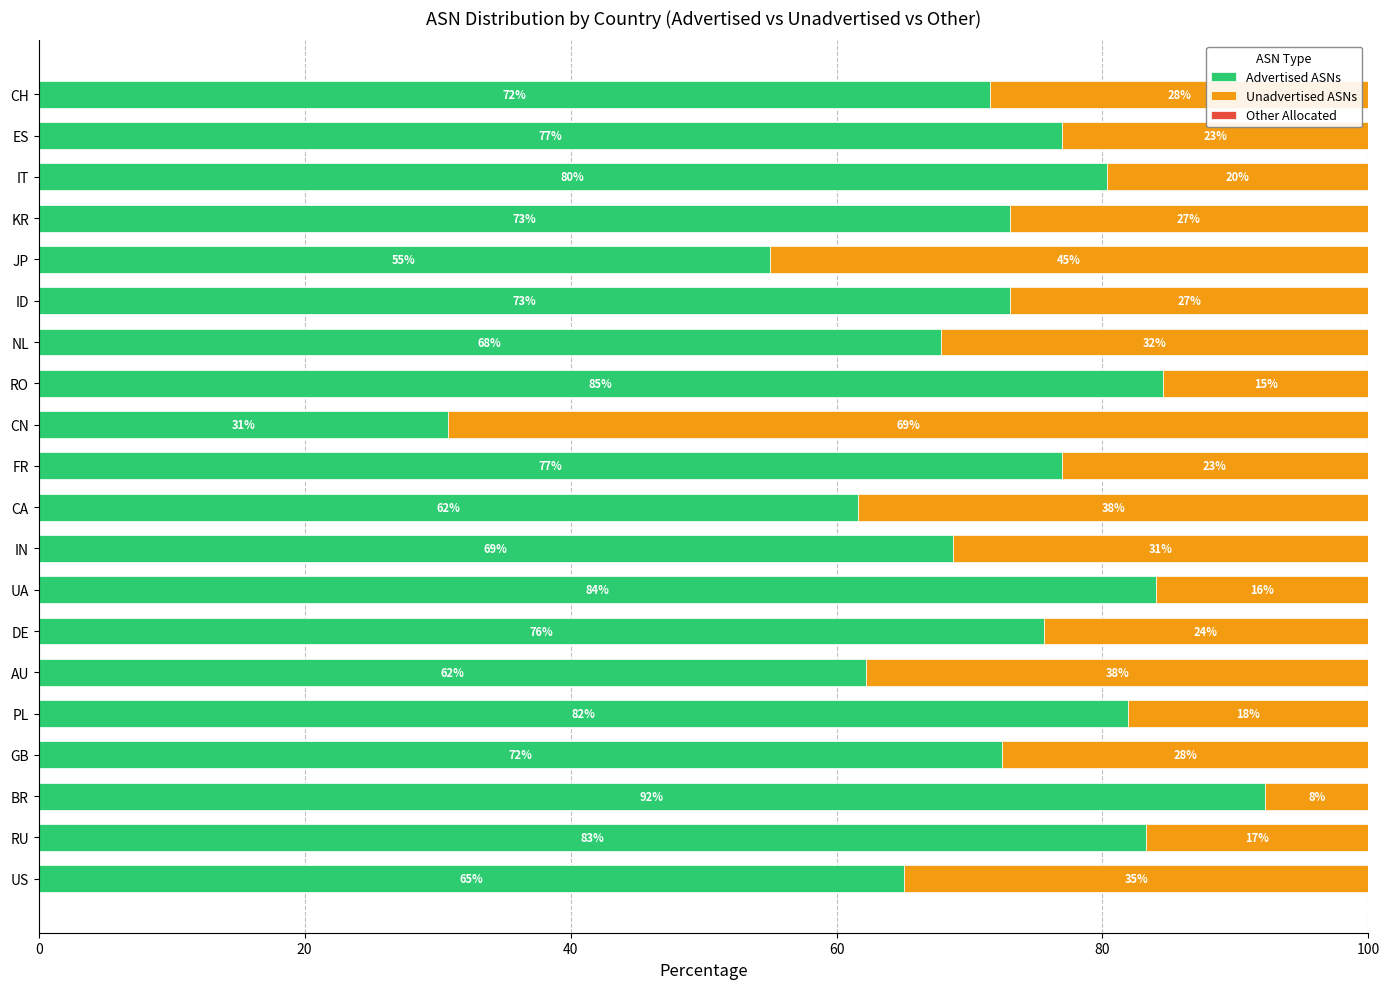

What is the total value across all series at DE?

100.0